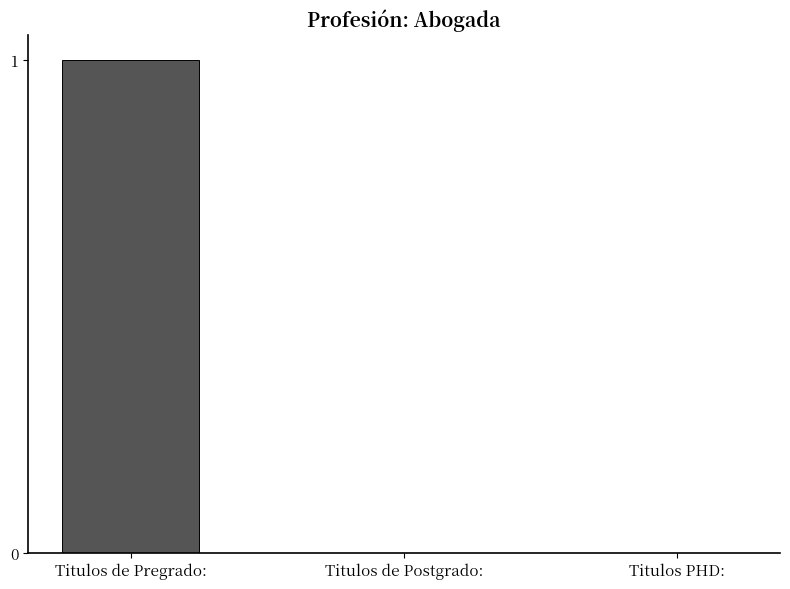

The value at Titulos PHD: is 0. True or false?

True